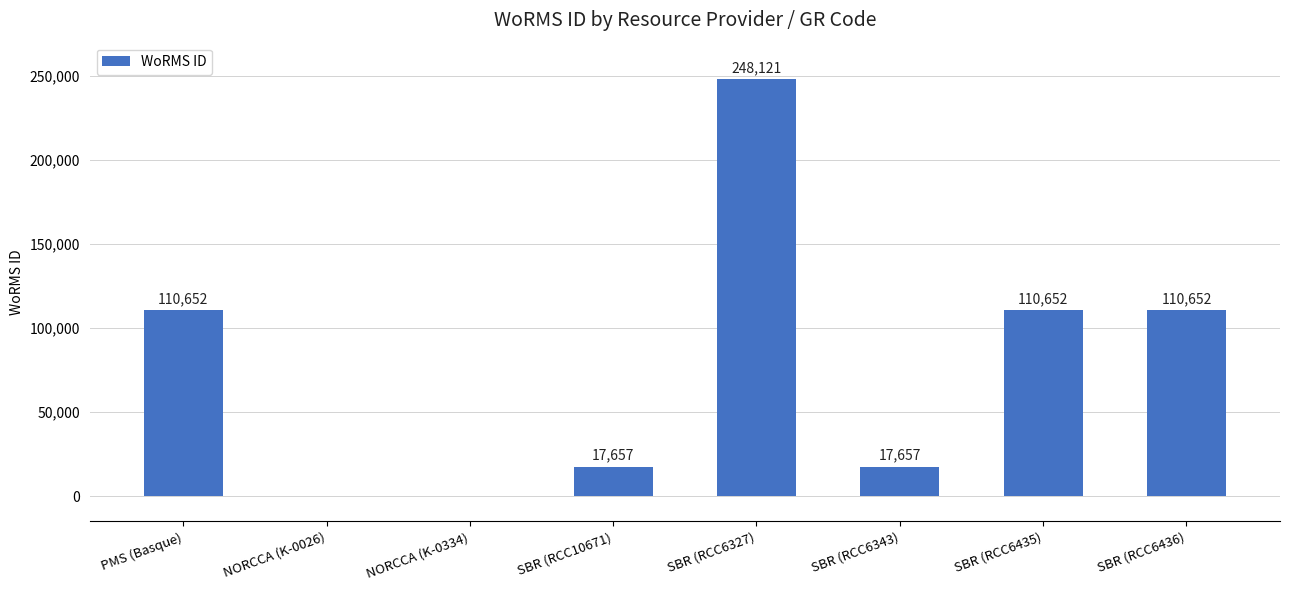

The value at SBR (RCC6327) is 248121. True or false?

True